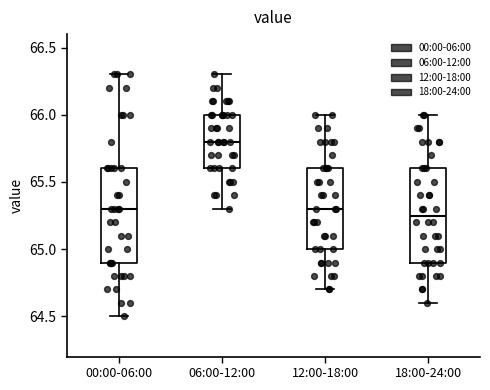

Reading left to right, transcribe this box plot: for each box, give where its median line is, the range the box spans, and where its two whiskers end, as read against the y-axis. The values are not printed on the chart, so give them approximately, as read against the axis.

00:00-06:00: median 65.30, box 64.90 to 65.60, whiskers 64.50 to 66.30
06:00-12:00: median 65.80, box 65.60 to 66.00, whiskers 65.30 to 66.30
12:00-18:00: median 65.30, box 65.00 to 65.60, whiskers 64.70 to 66.00
18:00-24:00: median 65.25, box 64.90 to 65.60, whiskers 64.60 to 66.00